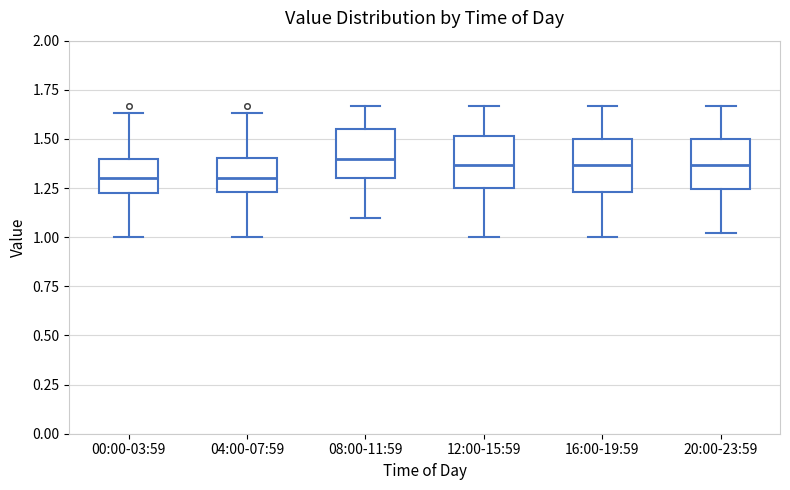

Reading left to right, transcribe this box plot: for each box, give where its median line is, the range the box spans, and where its two whiskers end, as read against the y-axis. The values are not printed on the chart, so give them approximately, as read against the axis.

00:00-03:59: median 1.30, box 1.20 to 1.40, whiskers 1.00 to 1.65
04:00-07:59: median 1.30, box 1.25 to 1.40, whiskers 1.00 to 1.65
08:00-11:59: median 1.40, box 1.30 to 1.55, whiskers 1.10 to 1.65
12:00-15:59: median 1.35, box 1.25 to 1.50, whiskers 1.00 to 1.65
16:00-19:59: median 1.35, box 1.25 to 1.50, whiskers 1.00 to 1.65
20:00-23:59: median 1.35, box 1.25 to 1.50, whiskers 1.00 to 1.65